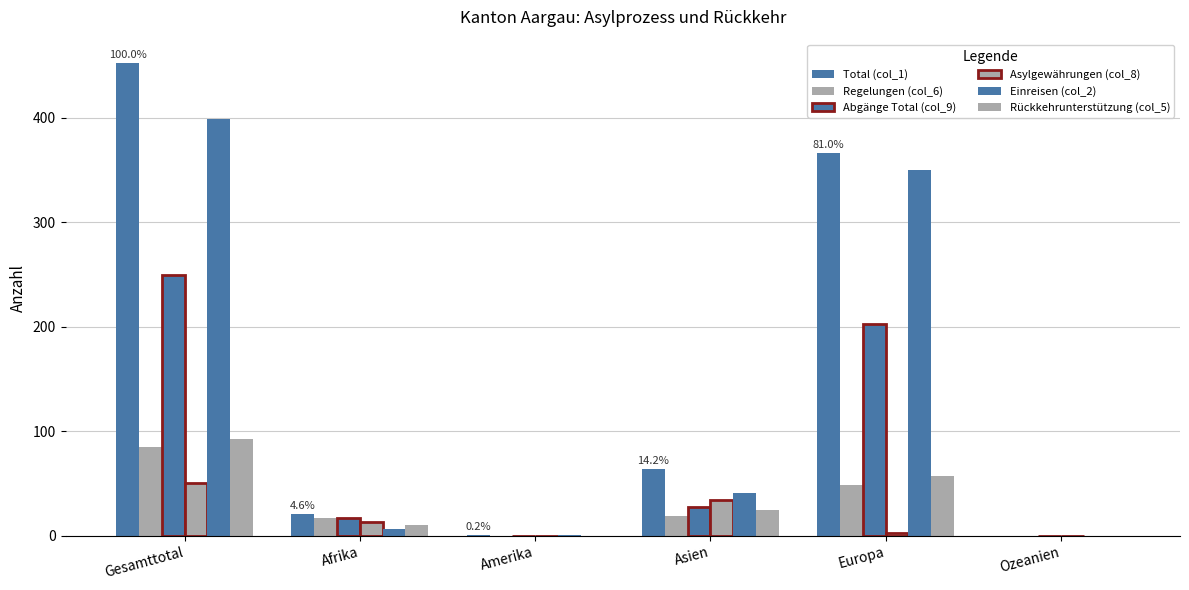

Where does the Rückkehrunterstützung (col_5) series first go above 25?

Gesamttotal